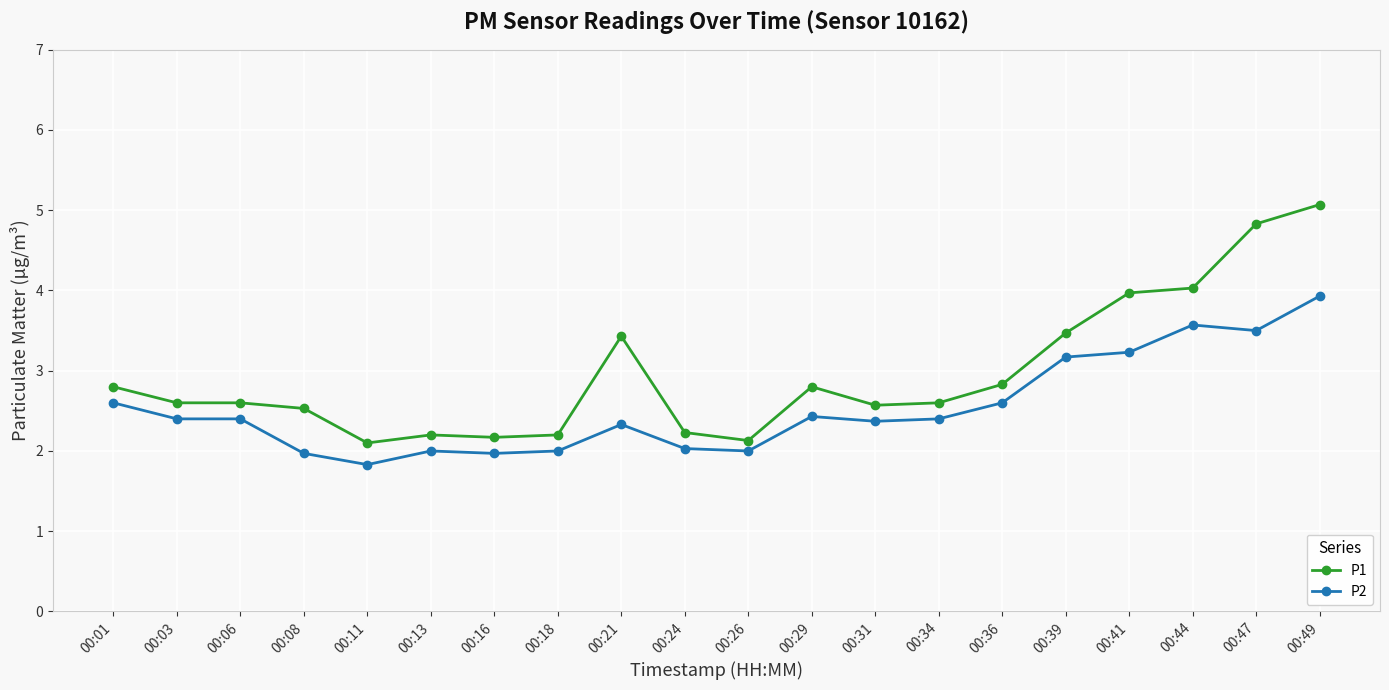

What is the difference between the P1 values at 00:41 and 00:39?

0.5